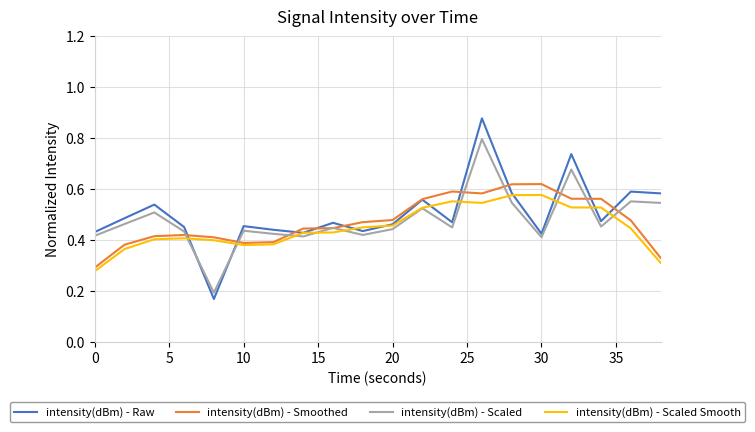

Which series ends up on top after the final intersection of intensity(dBm) - Scaled and intensity(dBm) - Raw?

intensity(dBm) - Raw